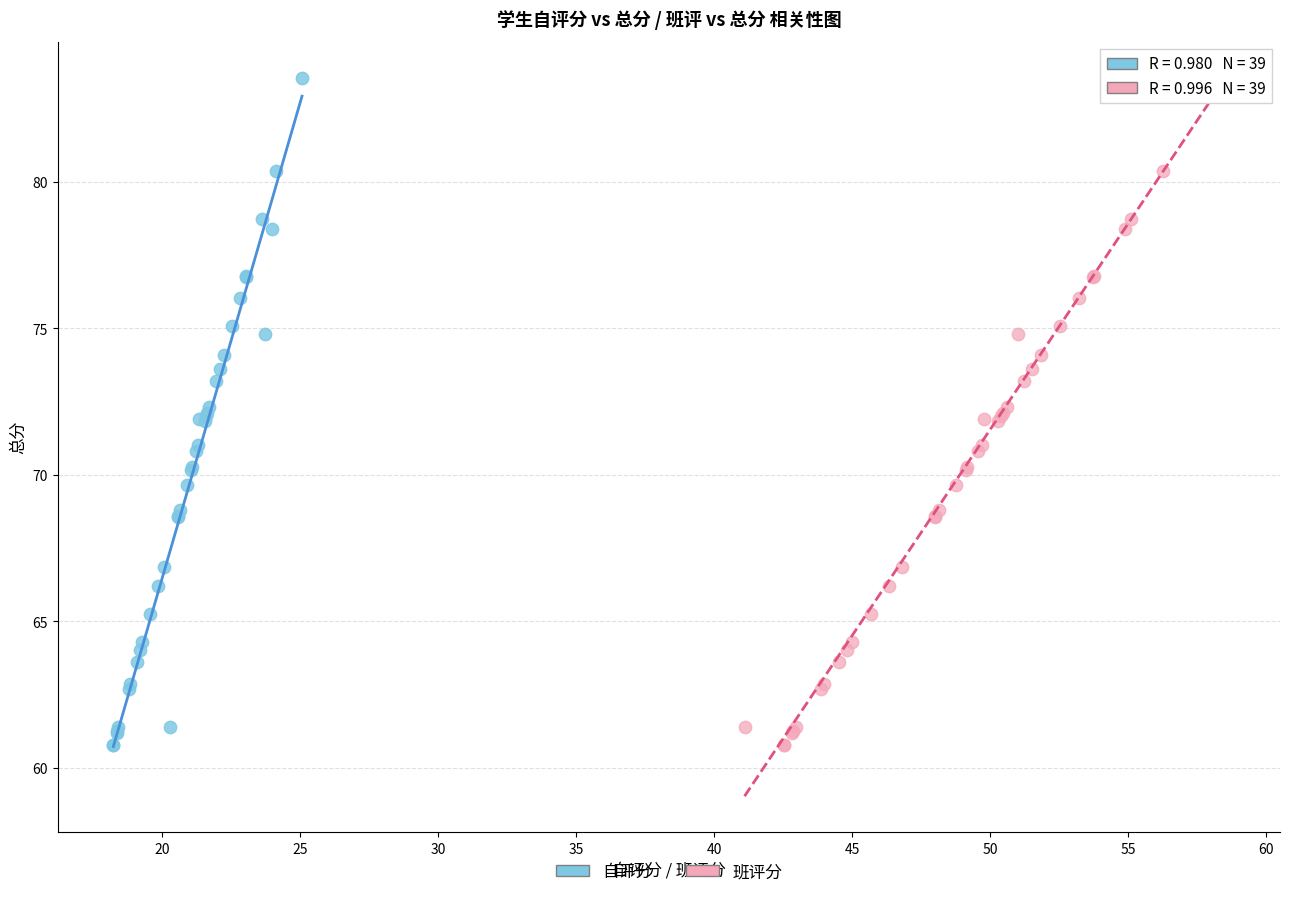

What are all the series names shown in the legend?

自评分, 班评分